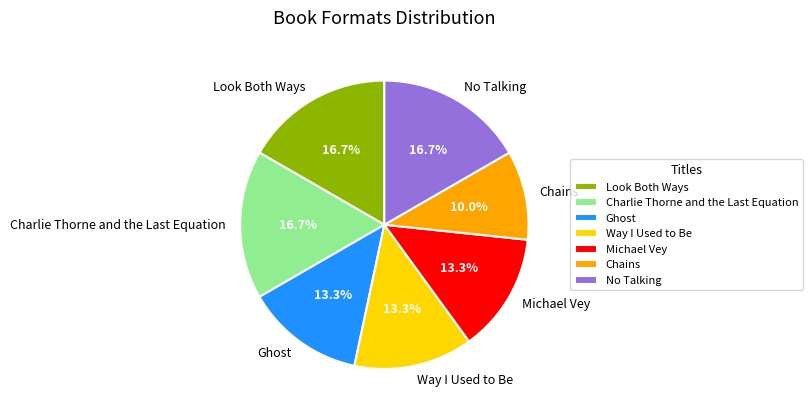

Between Chains and Ghost, which is larger?

Ghost